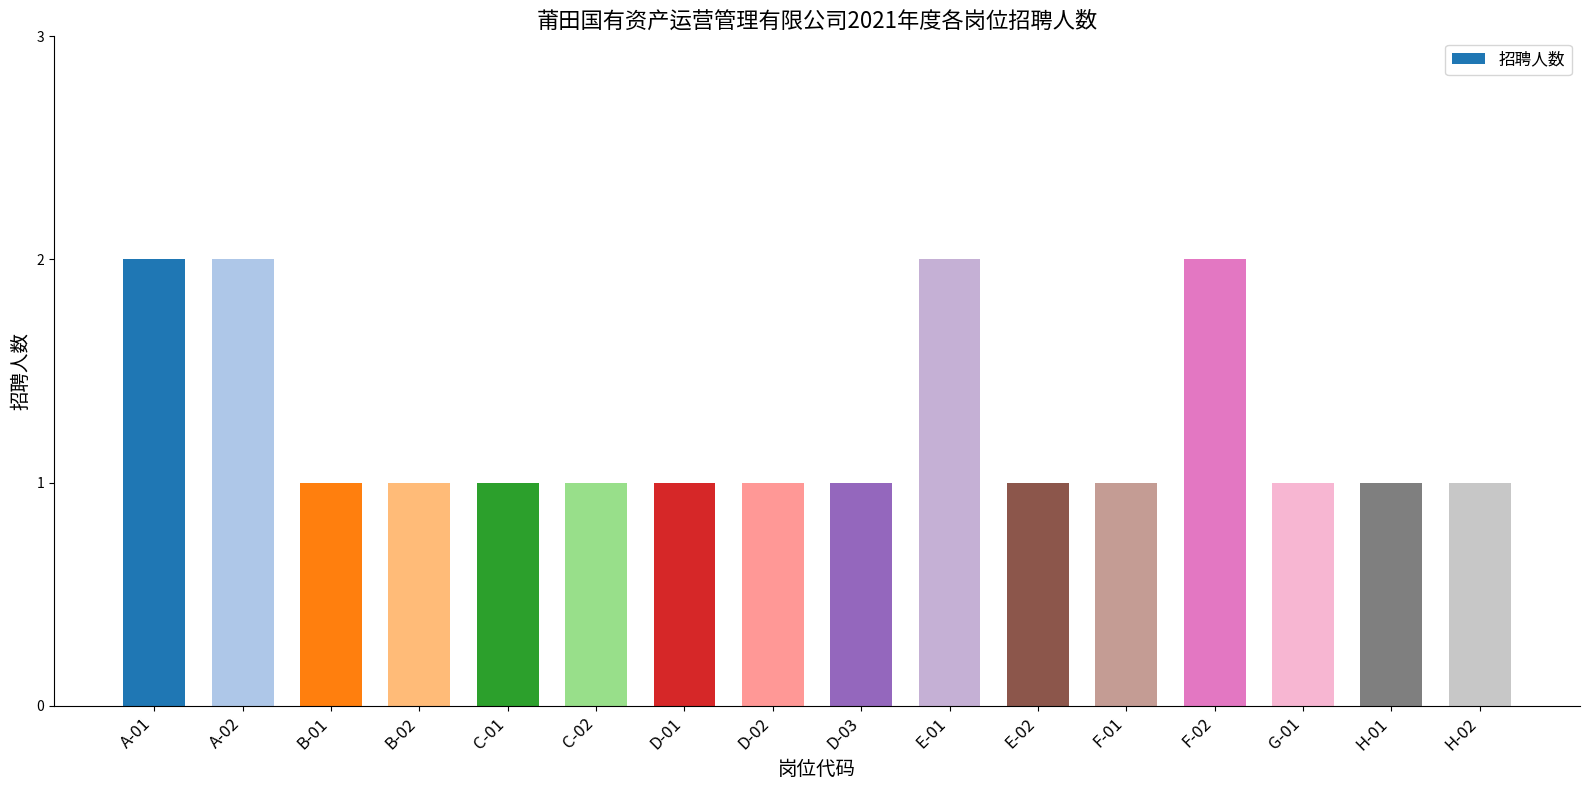

What is the label of the 3rd bar from the left?

B-01